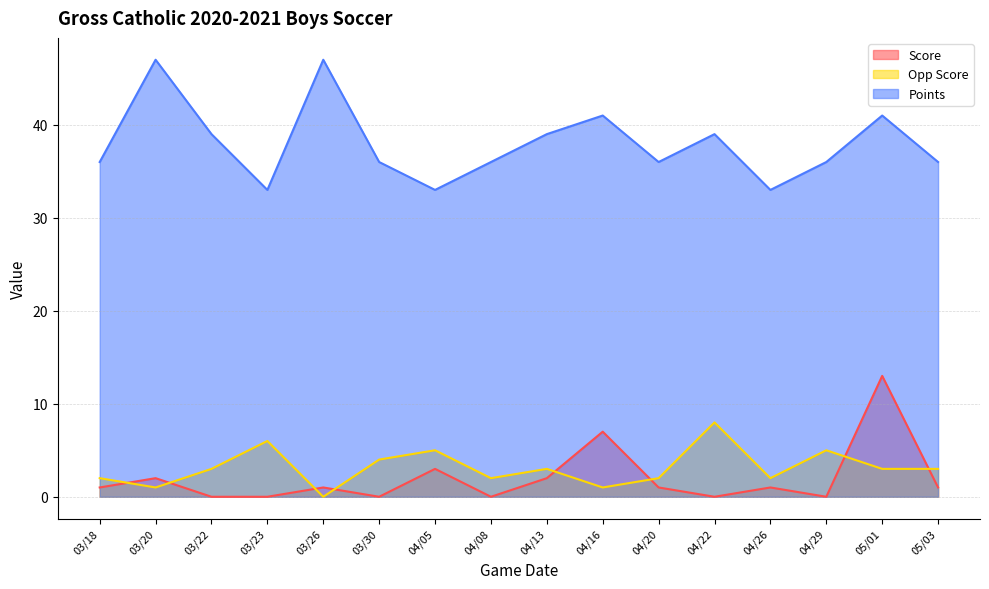

What are all the series names shown in the legend?

Score, Opp Score, Points